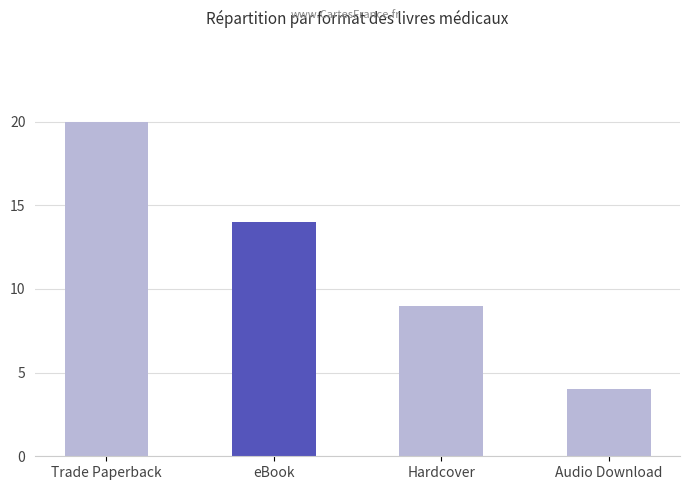

Reading left to right, extract all data points from this chart.

Trade Paperback=20	eBook=14	Hardcover=9	Audio Download=4